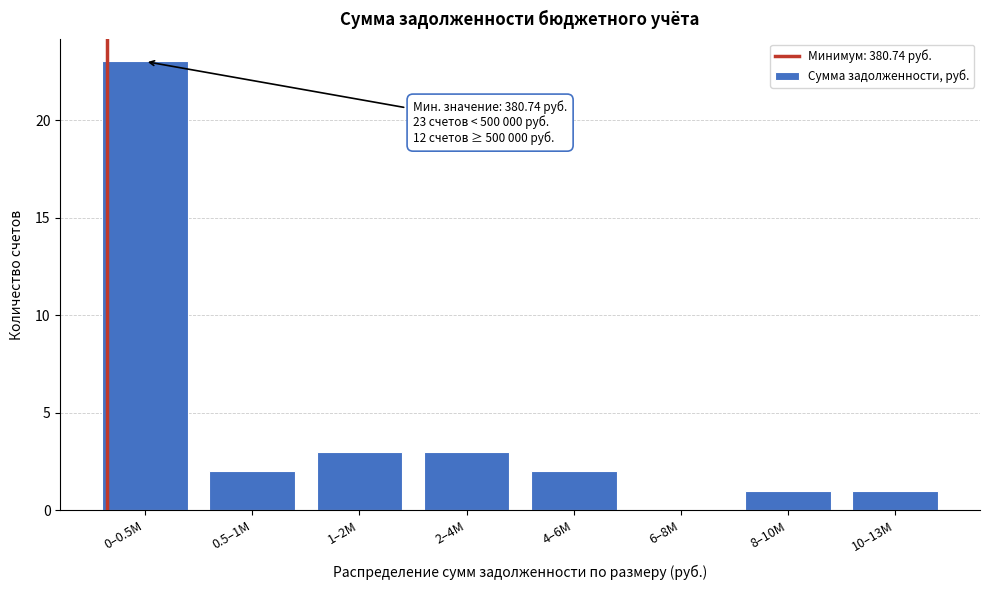

Reading right to left, transcribe all the data shown in this chart.

10–13M=1	8–10M=1	6–8M=0	4–6M=2	2–4M=3	1–2M=3	0.5–1M=2	0–0.5M=23